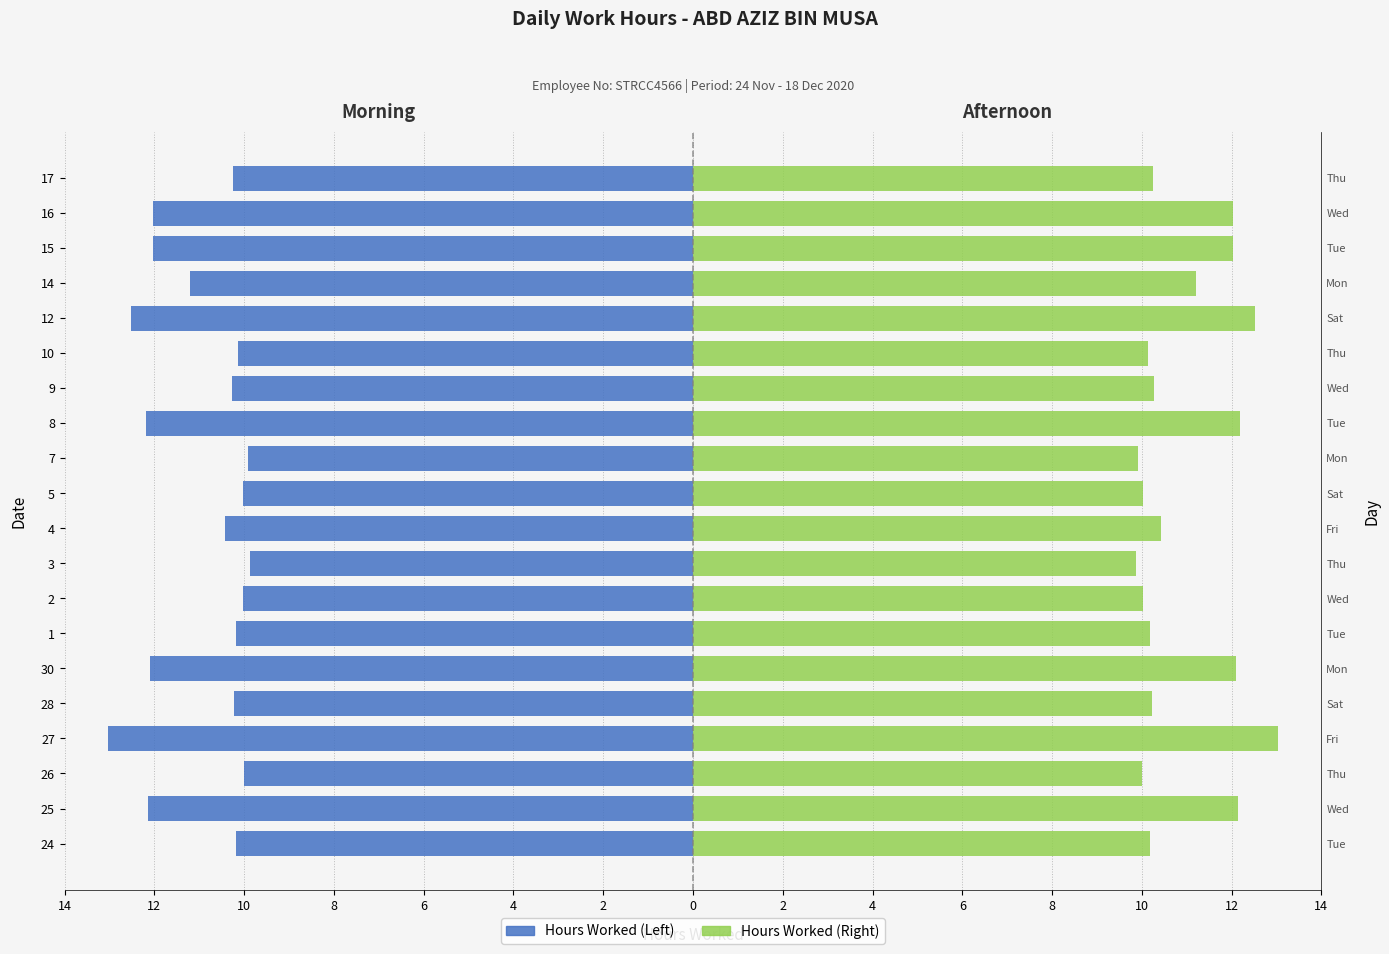

What is the minimum value for Hours Worked (Left)?

-13.0